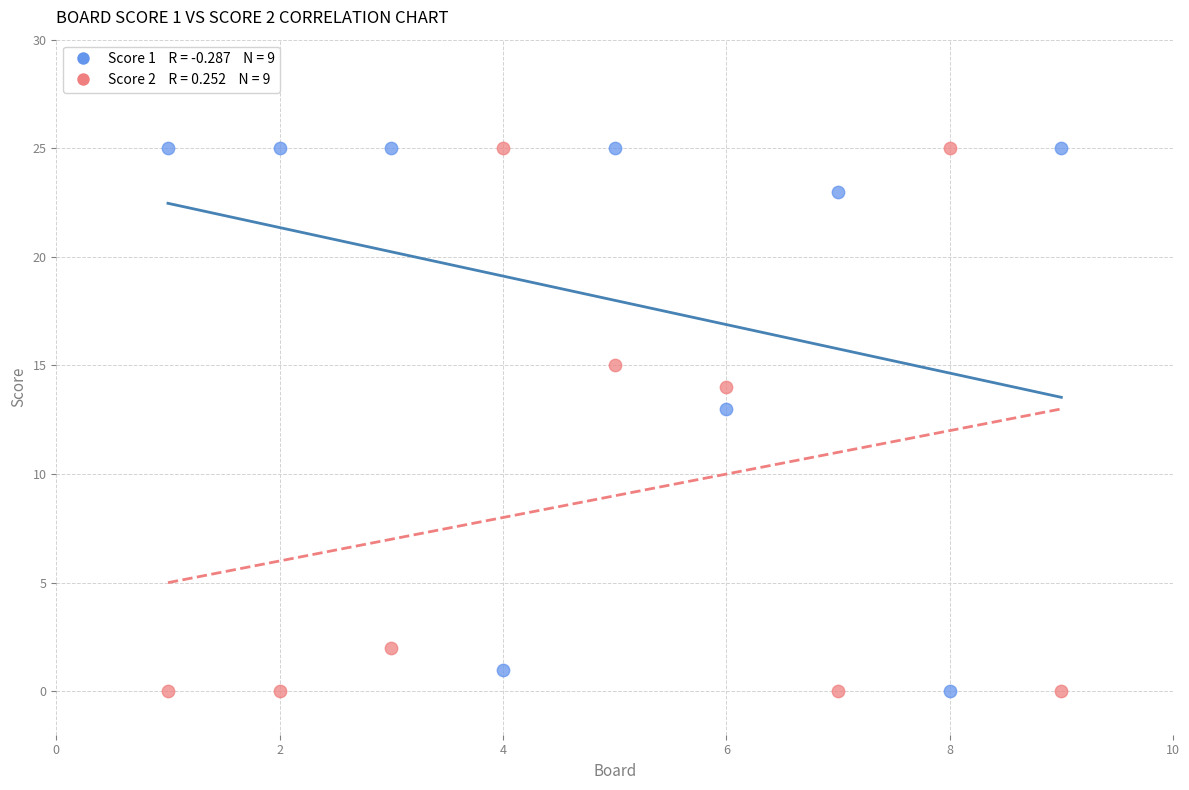

Across all data points, what is the range of X values (max minus min)?

8